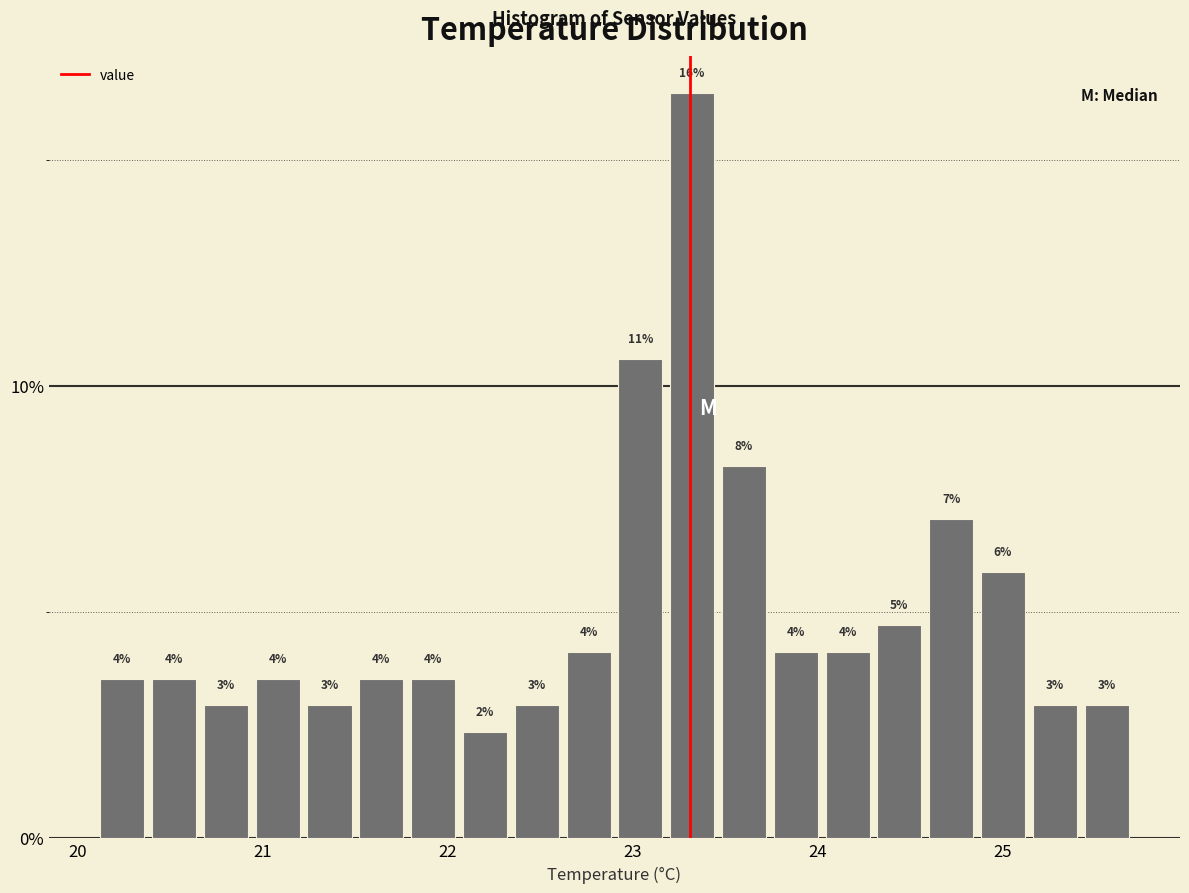

Read against the x-axis, roughly where is the centre of the tallest bar?

23.3